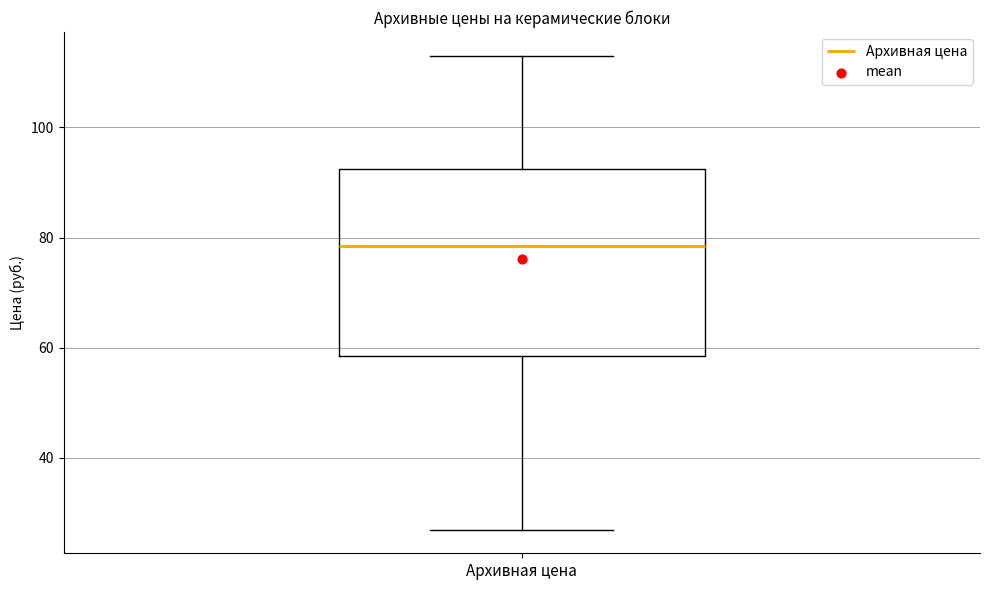

Transcribe this box plot: give where the median line is, the range the box spans, and where the two whiskers end, as read against the y-axis. The values are not printed on the chart, so give them approximately, as read against the axis.

median 78, box 58 to 92, whiskers 28 to 114